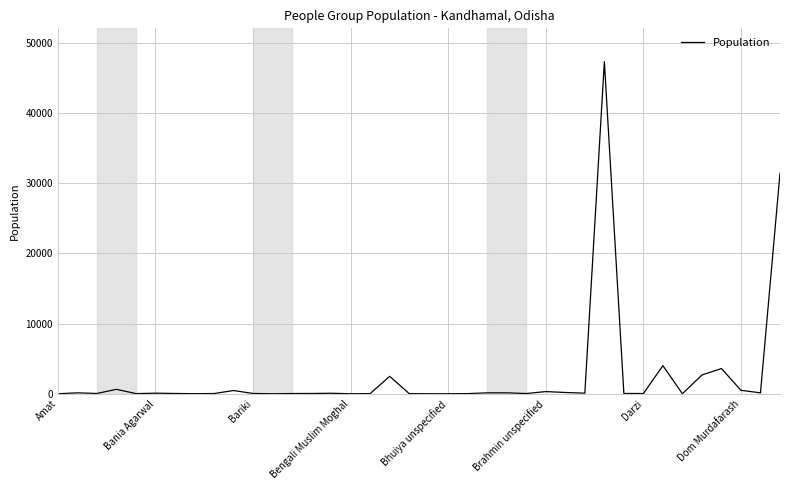

What is the difference between the maximum and minimum values?

47290